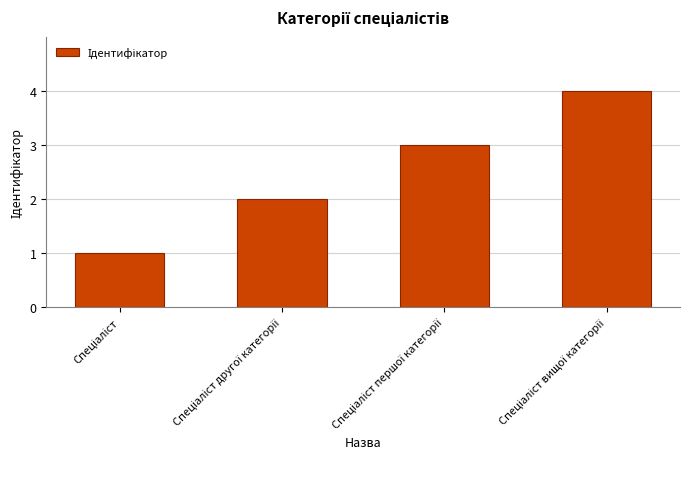

What is the maximum value shown in the chart?

4